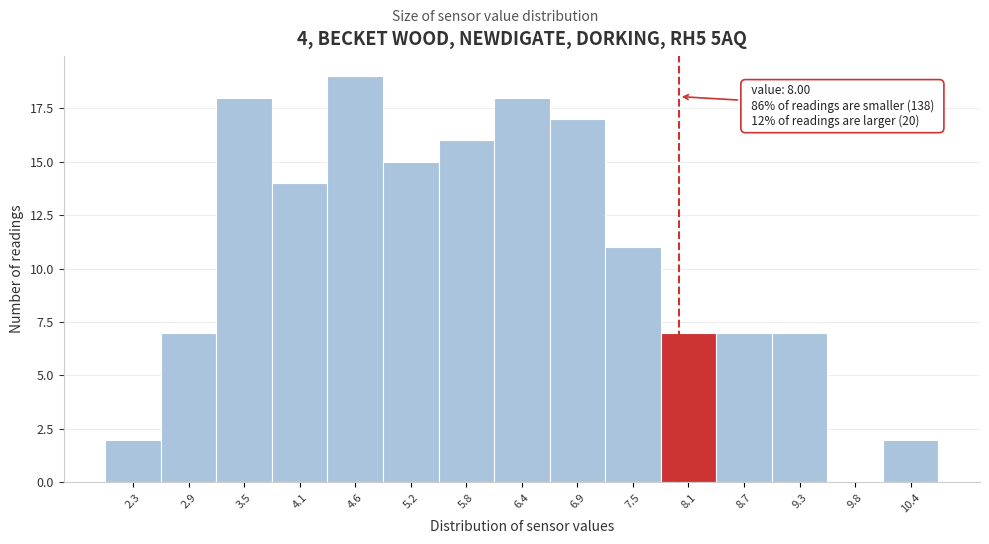

Which range on the x-axis has the tallest bar?

4.3 to 4.9